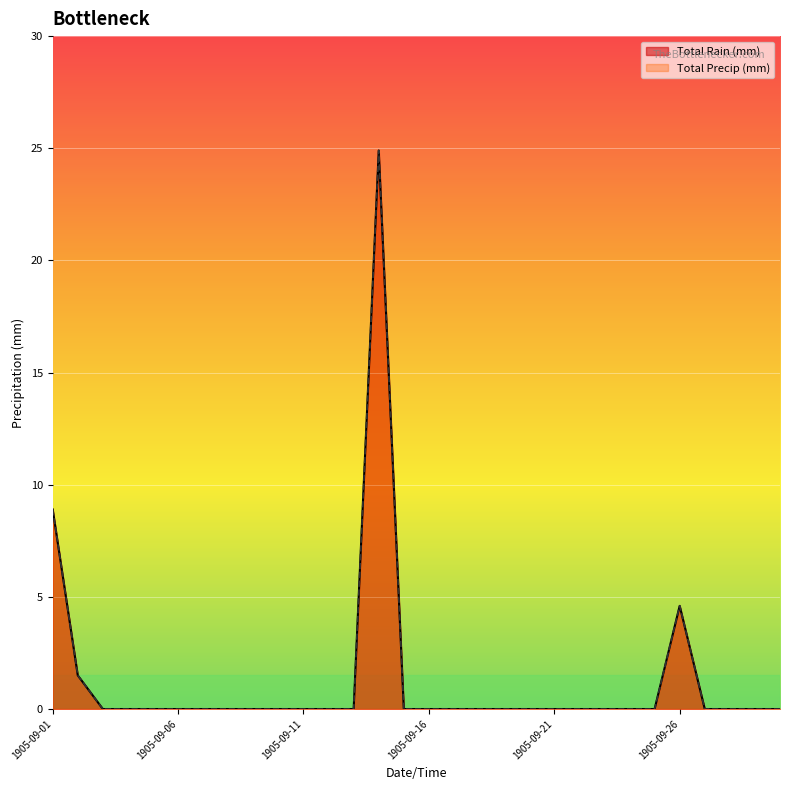

List the labels in order of Total Rain (mm) value, smallest first.

1905-09-03, 1905-09-04, 1905-09-05, 1905-09-06, 1905-09-07, 1905-09-08, 1905-09-09, 1905-09-10, 1905-09-11, 1905-09-12, 1905-09-13, 1905-09-15, 1905-09-16, 1905-09-17, 1905-09-18, 1905-09-19, 1905-09-20, 1905-09-21, 1905-09-22, 1905-09-23, 1905-09-24, 1905-09-25, 1905-09-27, 1905-09-28, 1905-09-29, 1905-09-30, 1905-09-02, 1905-09-26, 1905-09-01, 1905-09-14